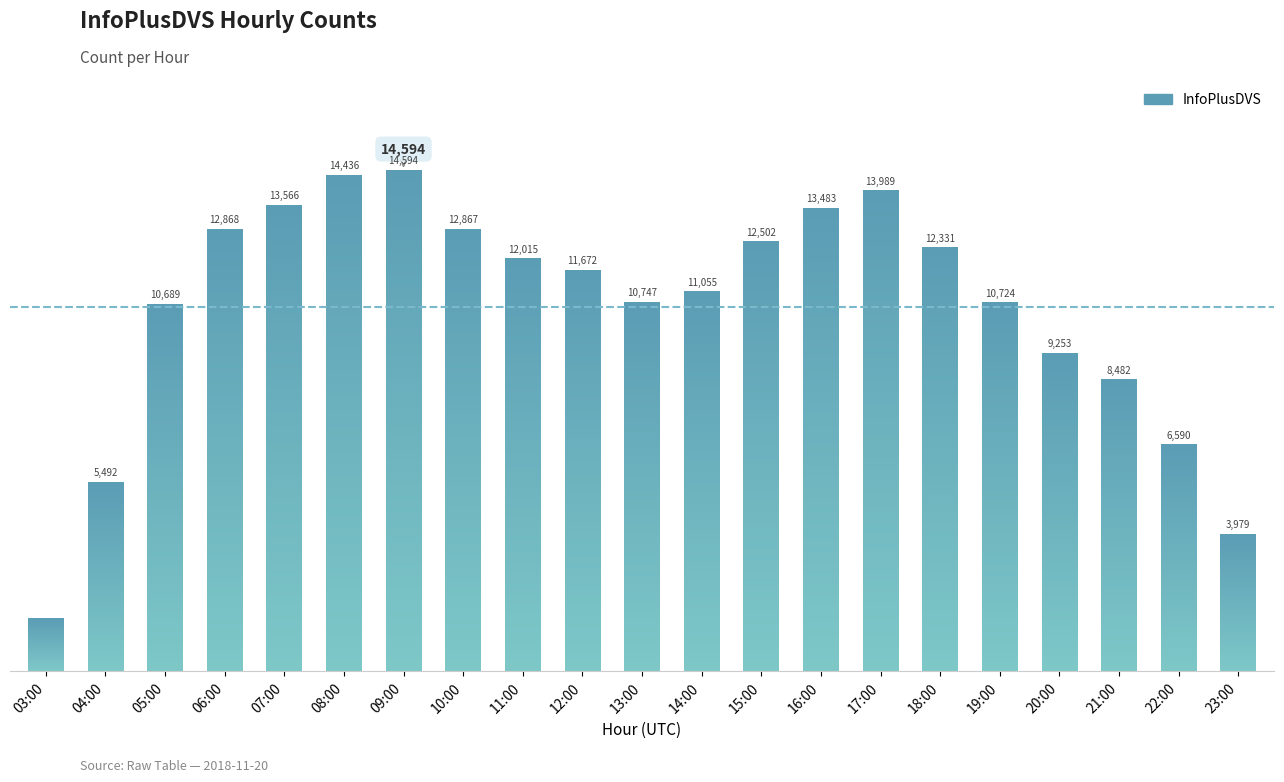

What is the ratio of the value at 09:00 to the value at 07:00?

1.1